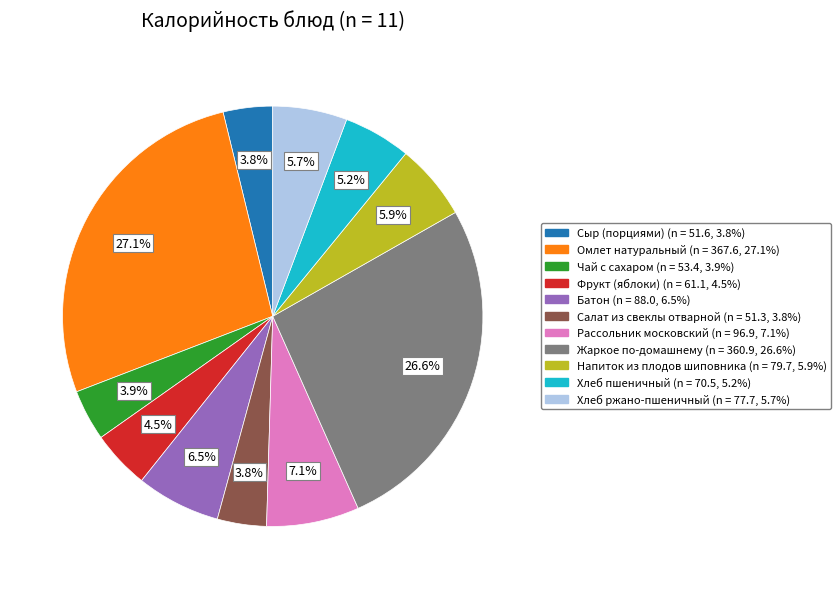

Between Фрукт (яблоки) and Омлет натуральный, which is larger?

Омлет натуральный